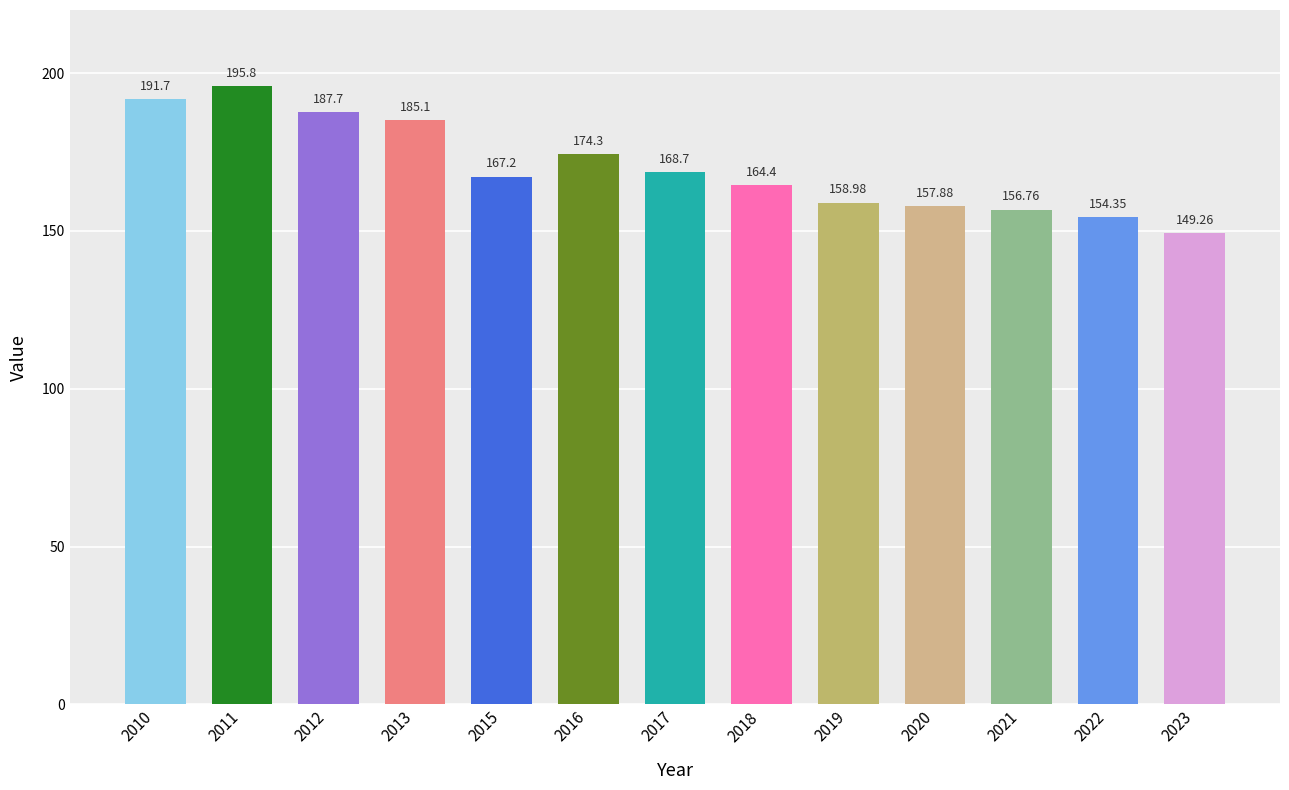

What is the value of the 9th bar from the left?

159.0